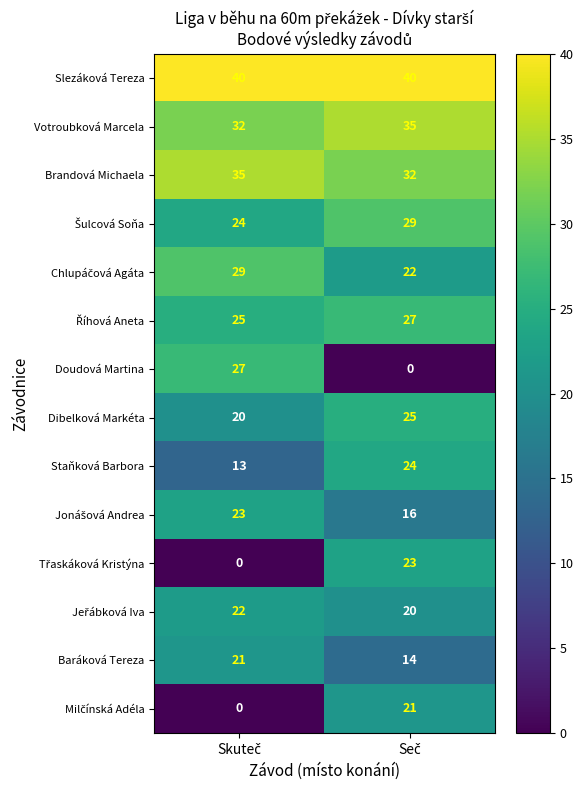

Which series has the largest total across all categories?

Slezáková Tereza